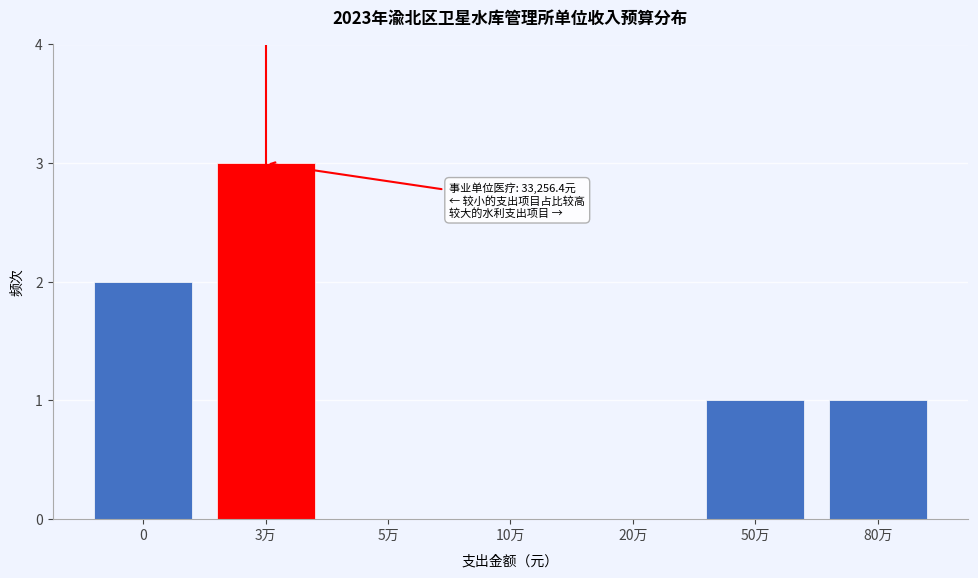

Reading left to right, what are all the values shown in this chart?

0=2	3万=3	5万=0	10万=0	20万=0	50万=1	80万=1